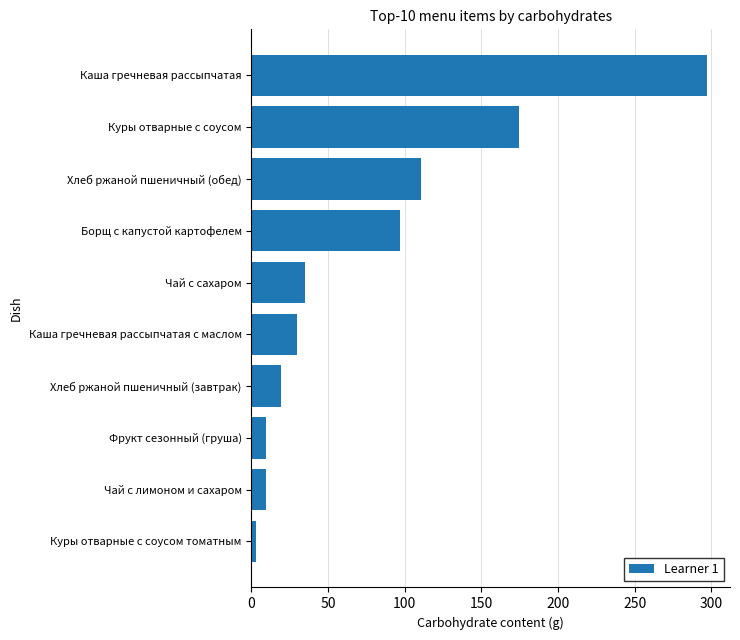

Approximately how many times larger is the value at Борщ с капустой картофелем compared to Куры отварные с соусом?

0.6